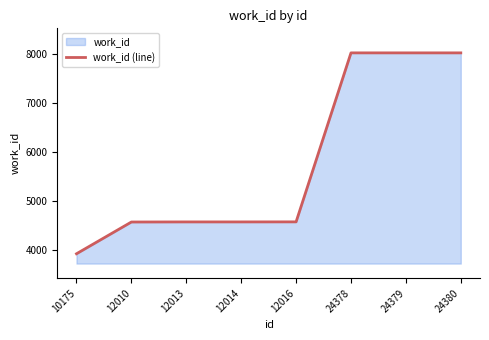

How many lines are shown in the chart?

1